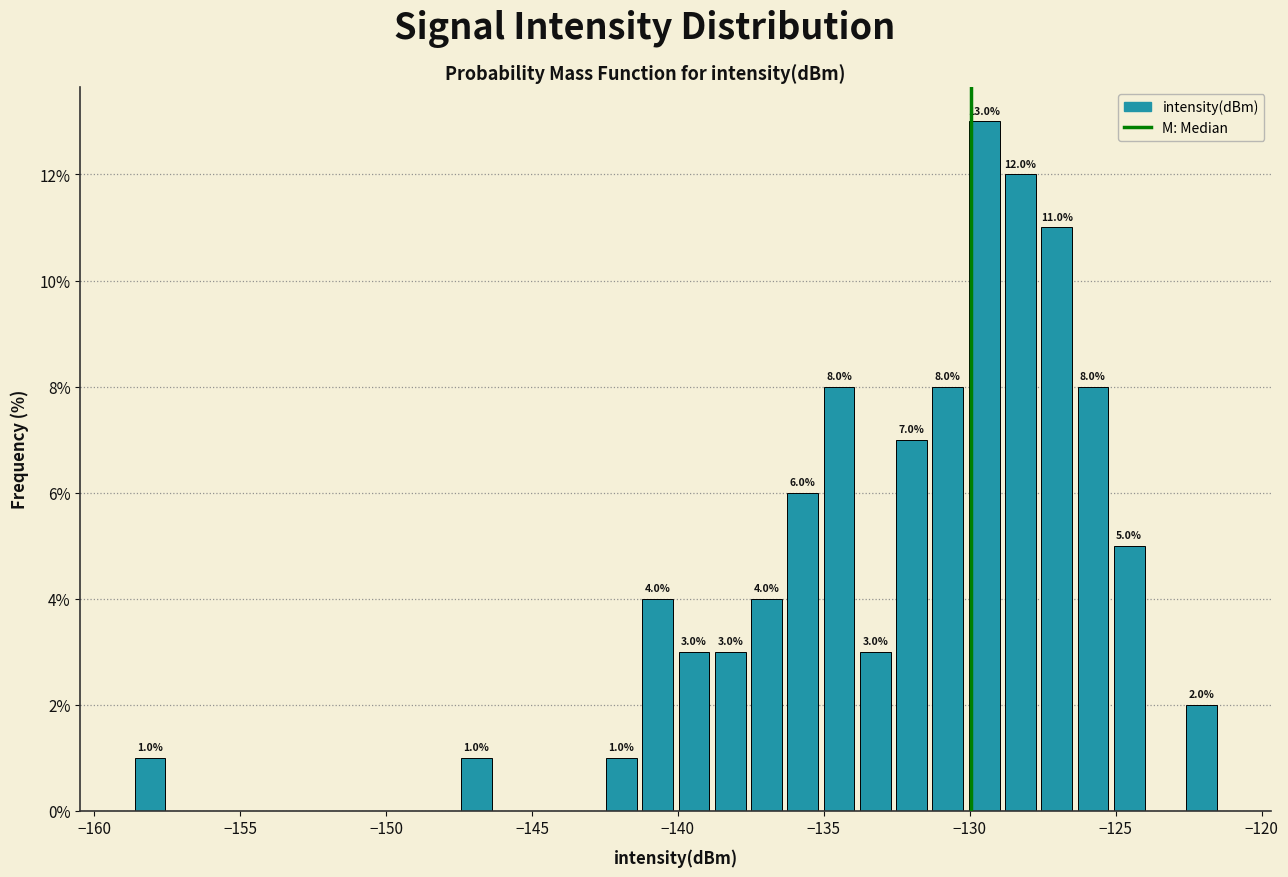

Read against the x-axis, roughly where is the centre of the tallest bar?

-129.5